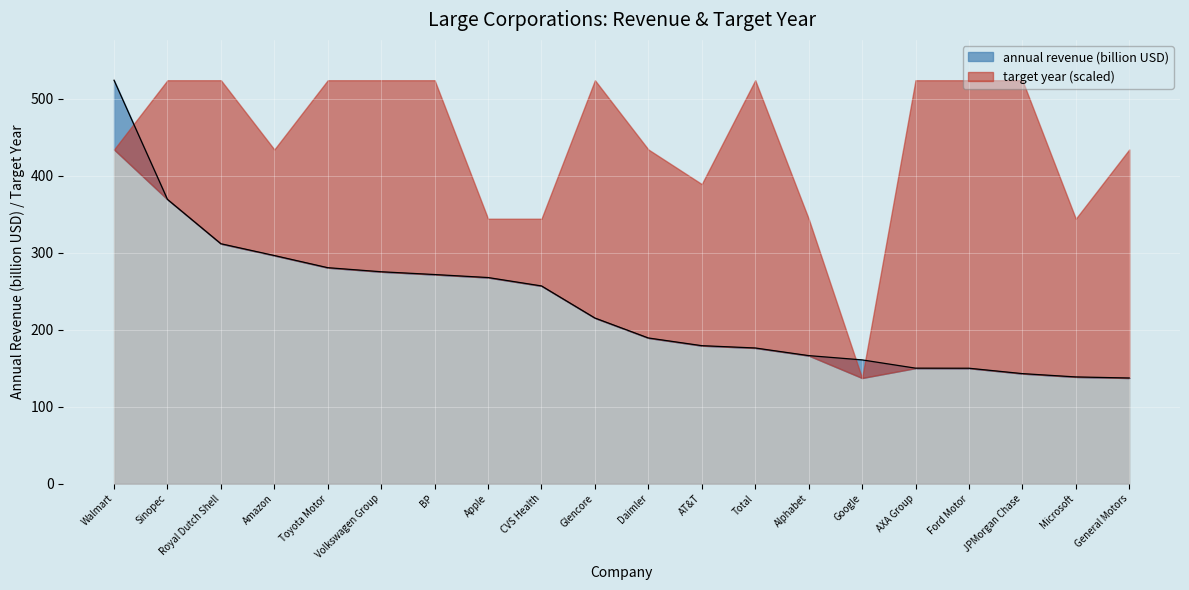

List the labels in order of value, smallest first.

General Motors, Microsoft, JPMorgan Chase, Ford Motor, AXA Group, Google, Alphabet, Total, AT&T, Daimler, Glencore, CVS Health, Apple, BP, Volkswagen Group, Toyota Motor, Amazon, Royal Dutch Shell, Sinopec, Walmart